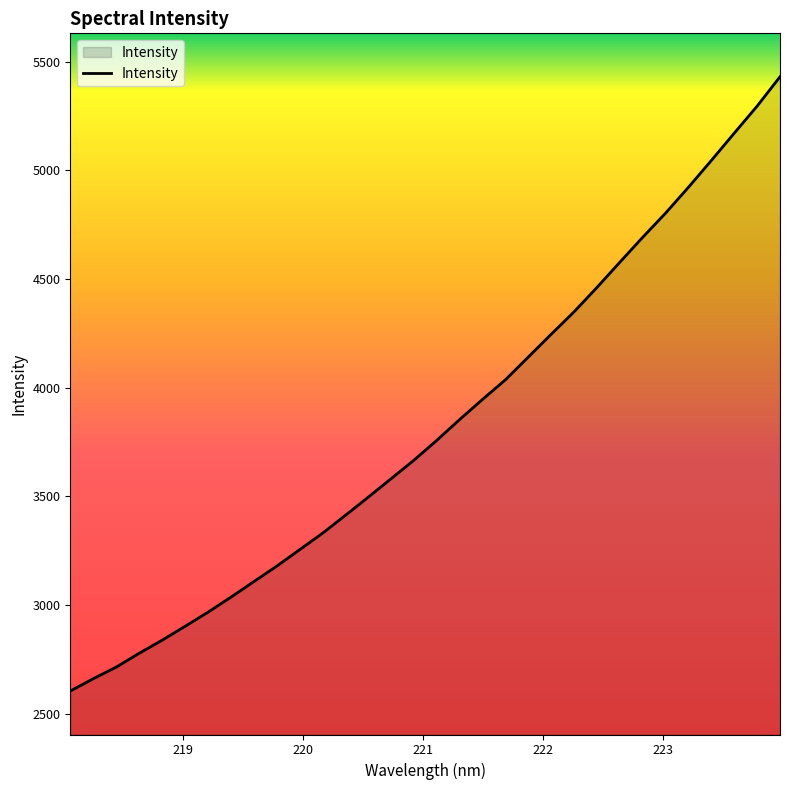

What is the minimum value shown in the chart?

2603.7